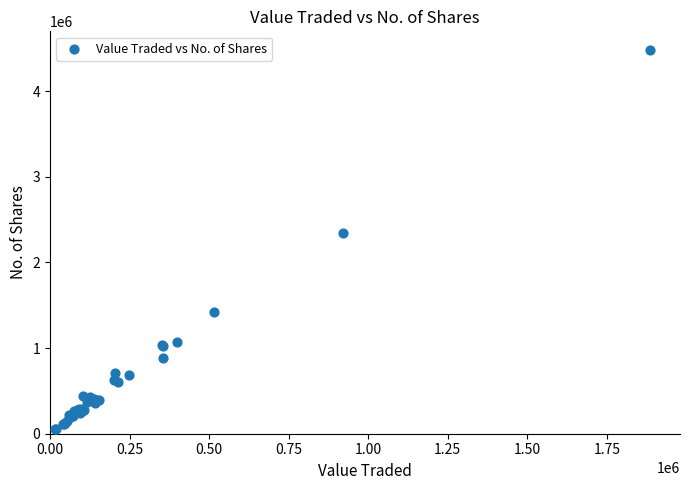

What Y value in the scatter plot is closest to 2266719?

2346626